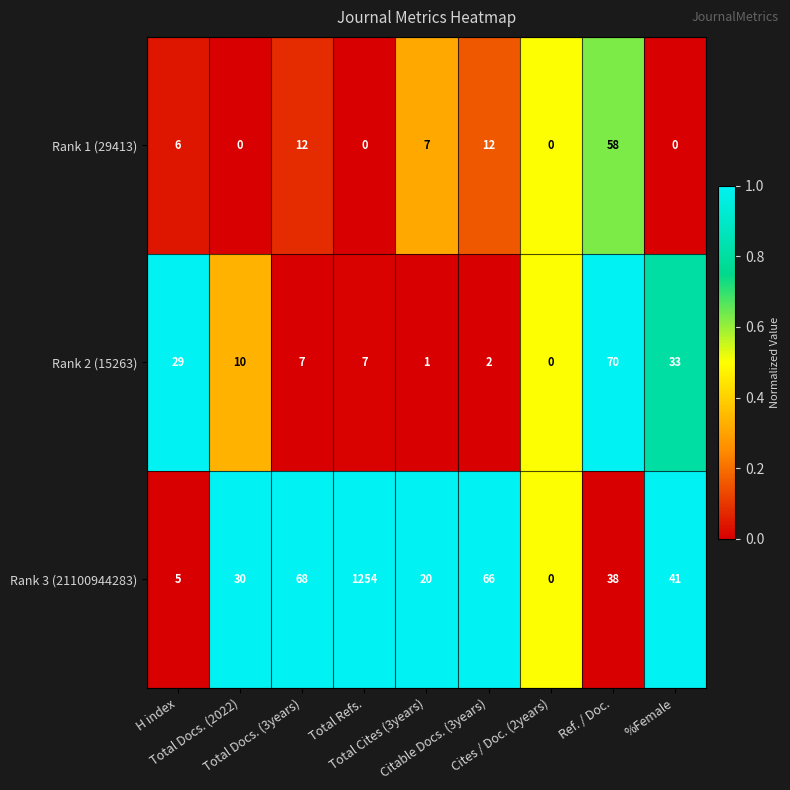

What is the spread (max minus min) of values at Ref. / Doc.?

32